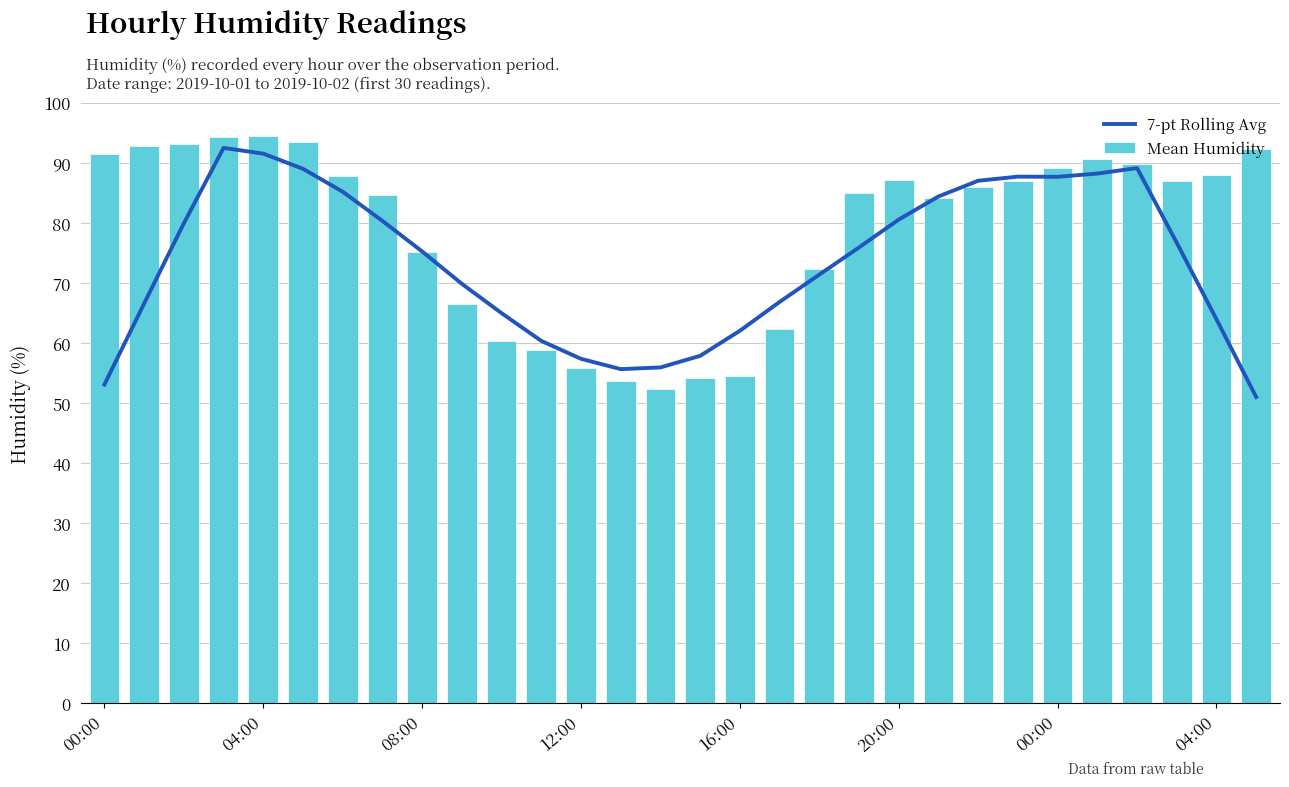

At which label is 7-pt Rolling Avg closest to 71?

18